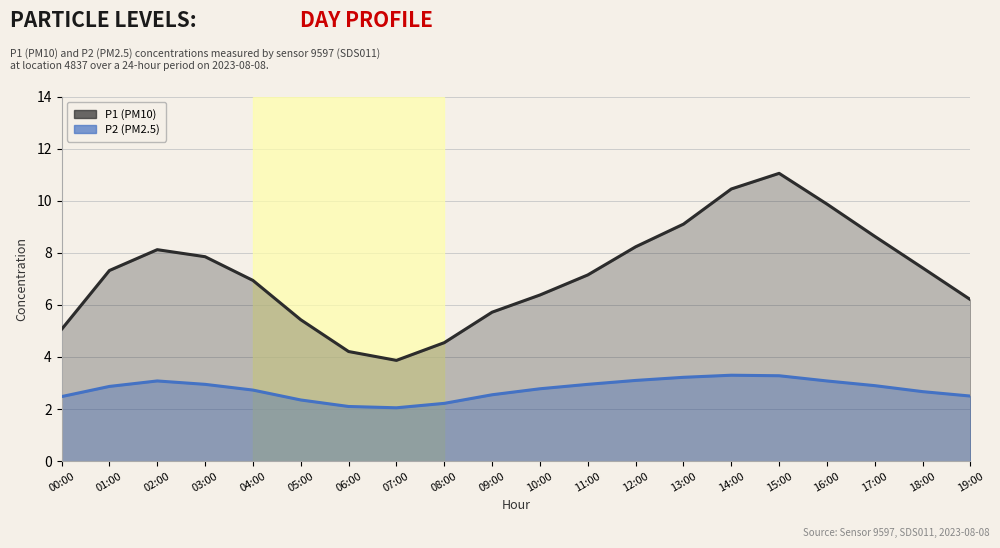

Rank the series at 12:00 from lowest to highest value.

P2 line, P1 line